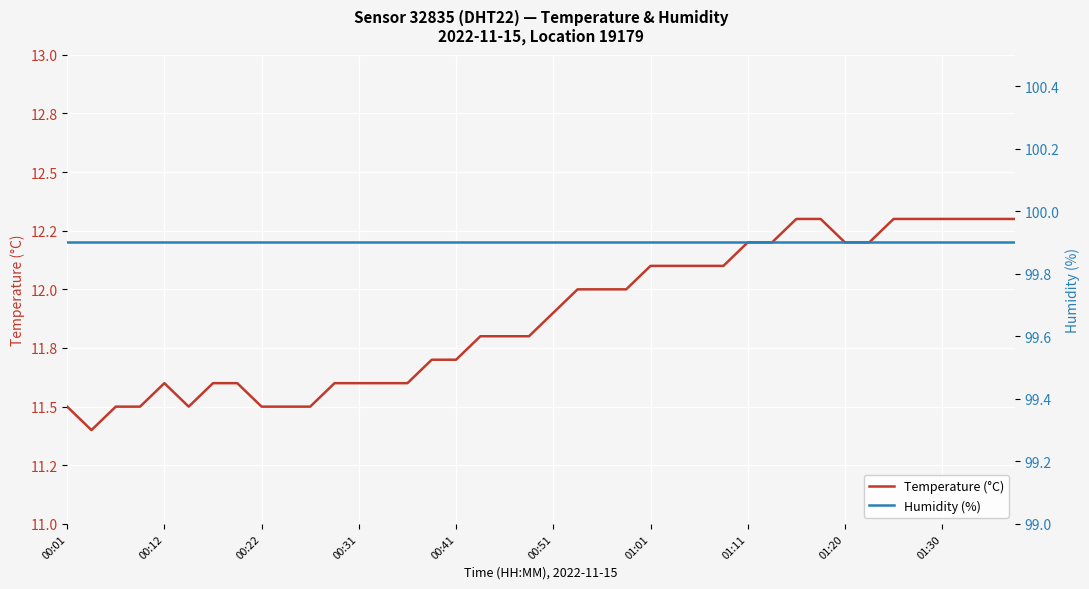

What is the sum of the temperature values at 18 and 29?

24.0